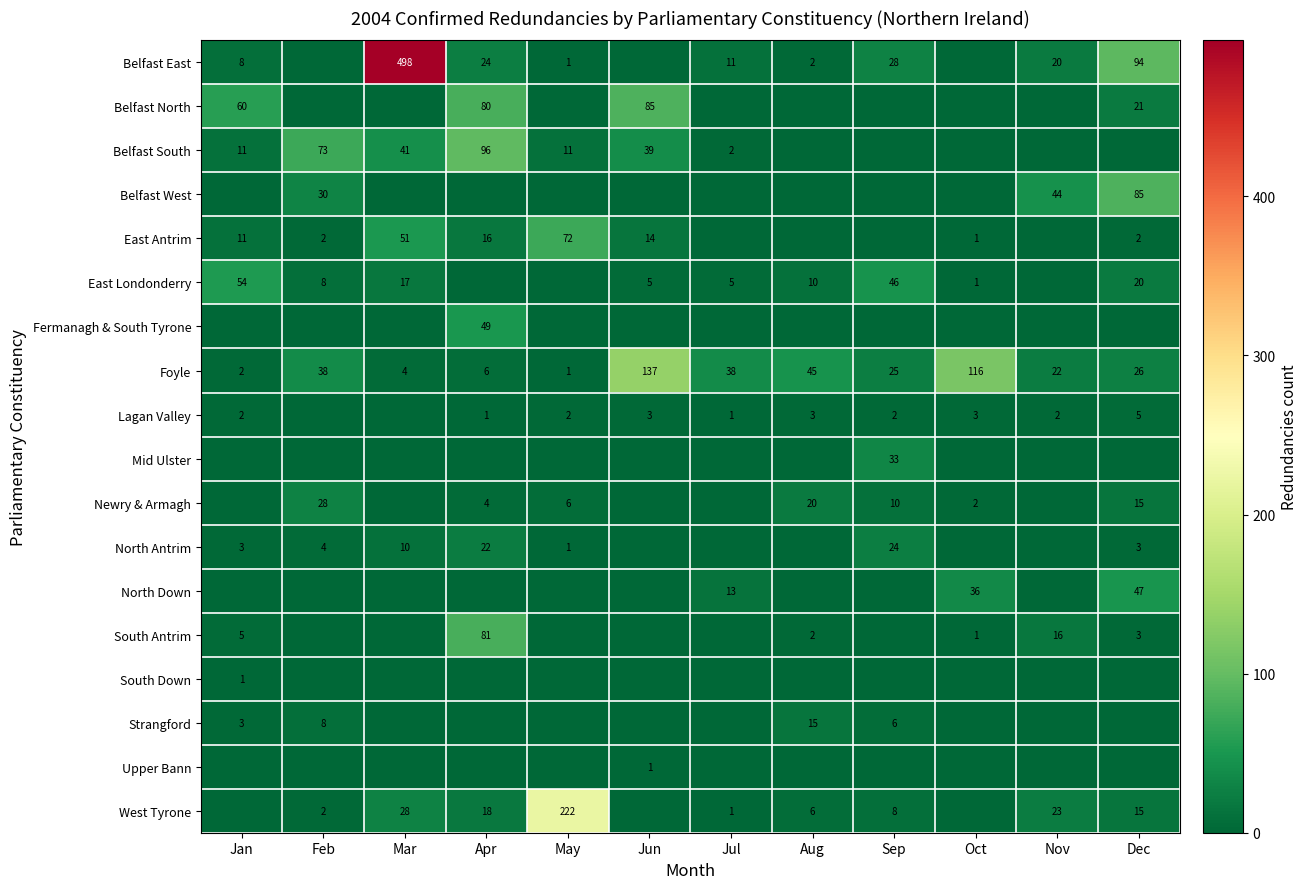

Is it true that Foyle equals 45 at Aug?

True